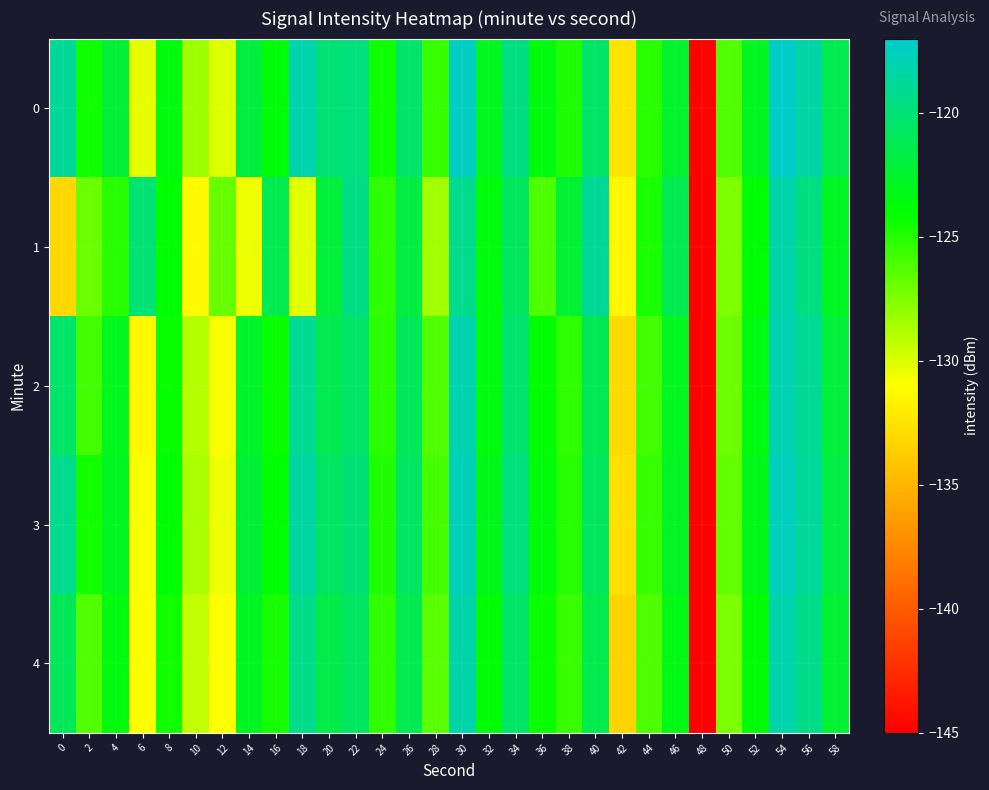

What is the maximum value shown in the chart?

-117.2